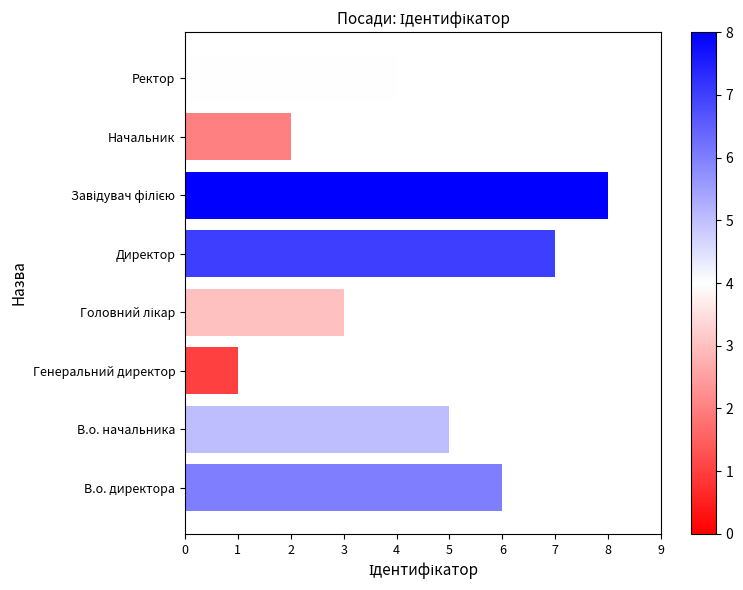

How many bars are there in total?

8